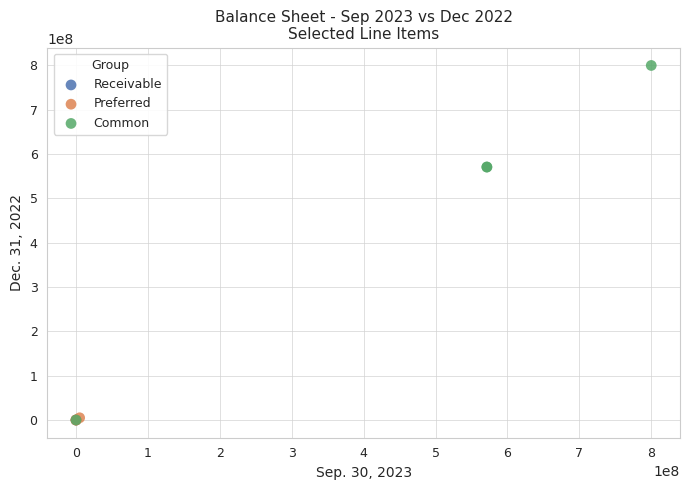

Which series reaches the maximum Y coordinate?

Common